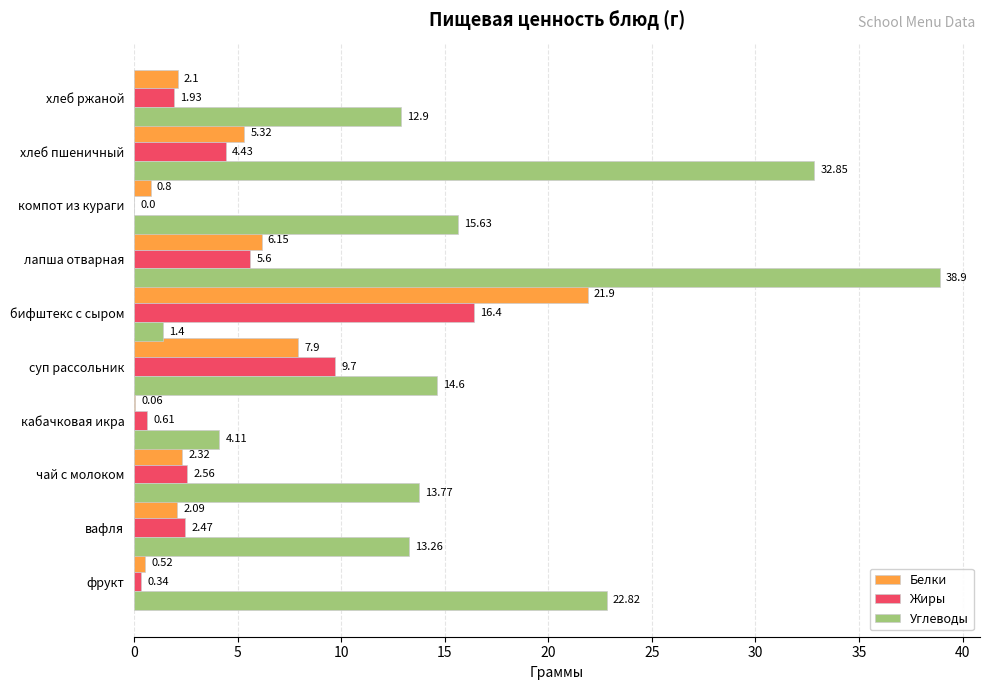

What is the sum of the Жиры values at суп рассольник and вафля?

12.2